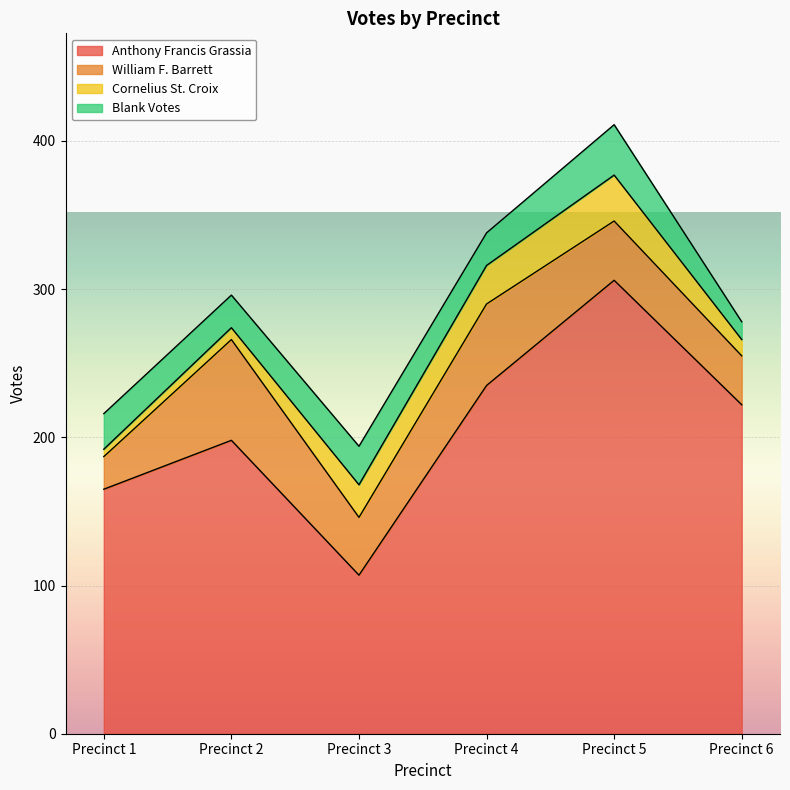

How many interior local valleys does the Blank Votes series have?

2